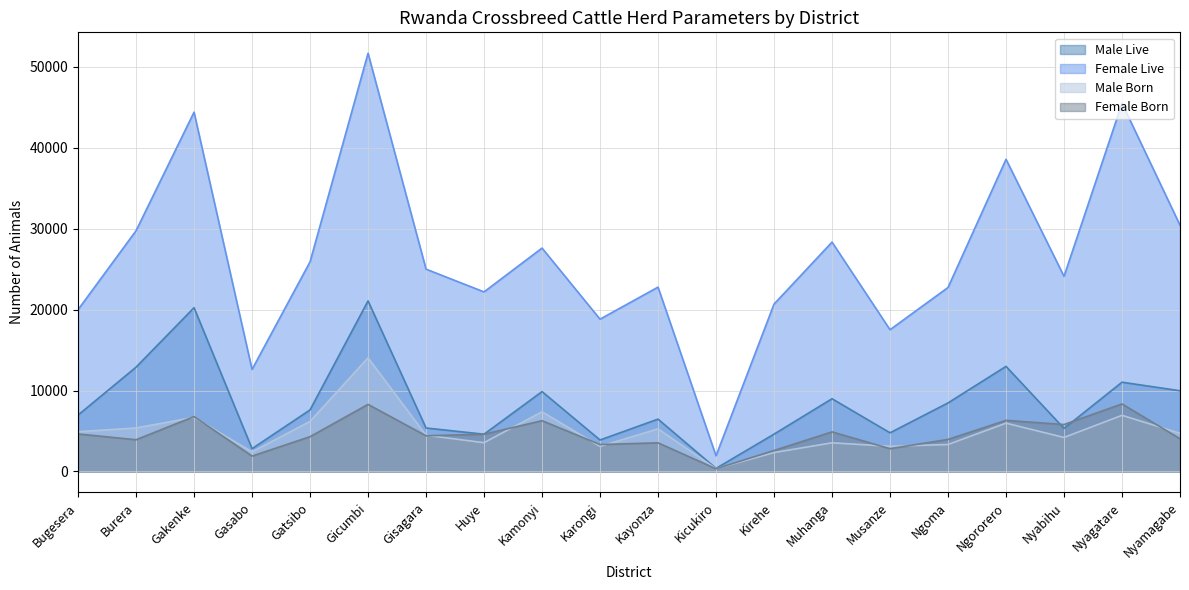

What is the average value of the Female Born series?

4555.2